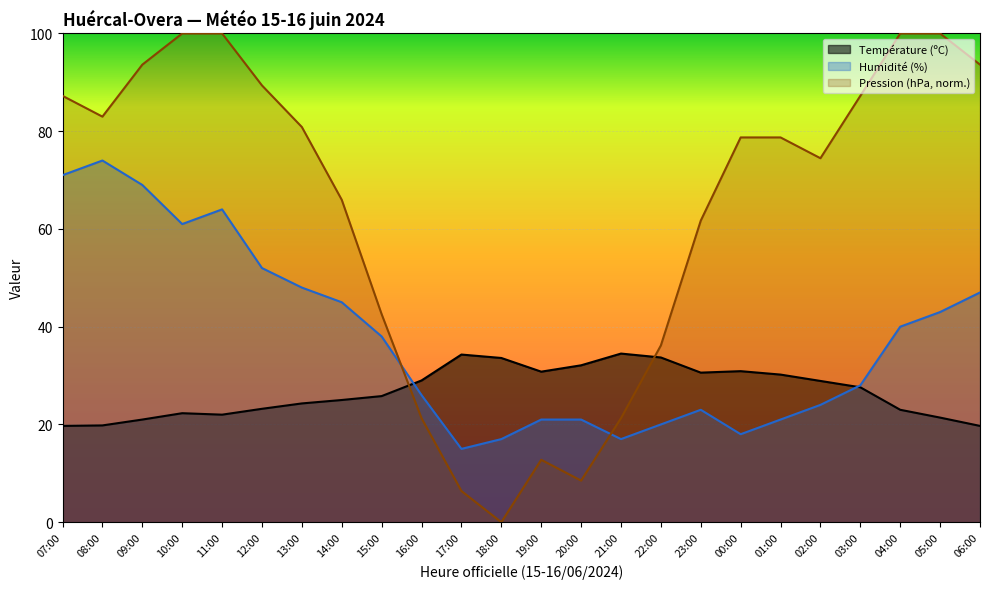

Reading left to right, list all the values displayed in this chart.

Température (ºC): 07:00=19.7	08:00=19.8	09:00=21.0	10:00=22.3	11:00=22.0	12:00=23.2	13:00=24.3	14:00=25.0	15:00=25.8	16:00=29.0	17:00=34.3	18:00=33.6	19:00=30.8	20:00=32.1	21:00=34.5	22:00=33.7	23:00=30.6	00:00=30.9	01:00=30.2	02:00=28.9	03:00=27.6	04:00=23.0	05:00=21.4	06:00=19.7
Pression (hPa): 07:00=87.2	08:00=83.0	09:00=93.6	10:00=100.0	11:00=100.0	12:00=89.4	13:00=80.9	14:00=66.0	15:00=42.6	16:00=21.3	17:00=6.4	18:00=0.0	19:00=12.8	20:00=8.5	21:00=21.3	22:00=36.2	23:00=61.7	00:00=78.7	01:00=78.7	02:00=74.5	03:00=87.2	04:00=100.0	05:00=100.0	06:00=93.6
Humidité (%): 07:00=71.0	08:00=74.0	09:00=69.0	10:00=61.0	11:00=64.0	12:00=52.0	13:00=48.0	14:00=45.0	15:00=38.0	16:00=26.0	17:00=15.0	18:00=17.0	19:00=21.0	20:00=21.0	21:00=17.0	22:00=20.0	23:00=23.0	00:00=18.0	01:00=21.0	02:00=24.0	03:00=28.0	04:00=40.0	05:00=43.0	06:00=47.0